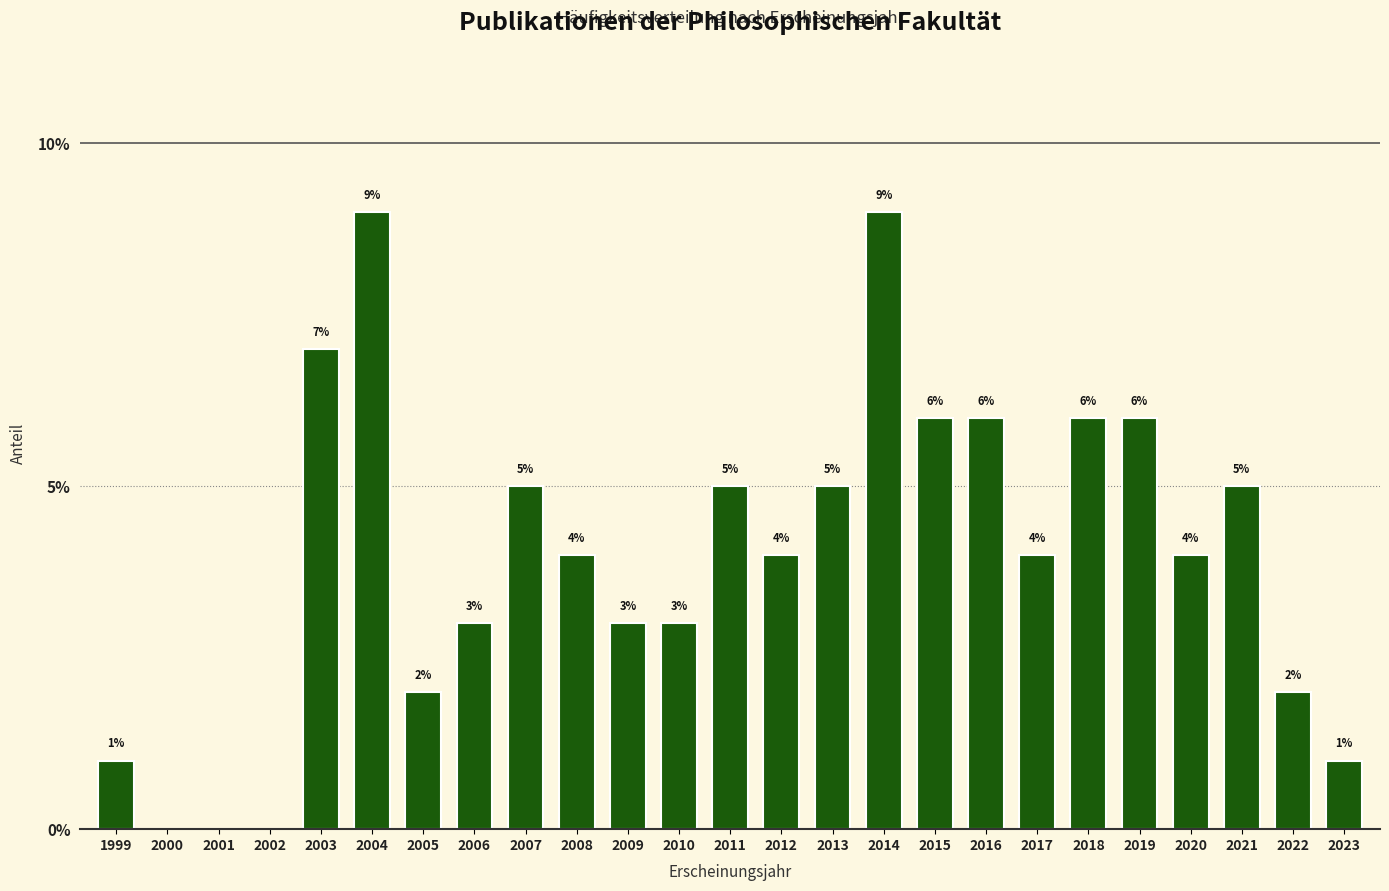

Reading left to right, list all the values displayed in this chart.

1999=1.0	2000=0.0	2001=0.0	2002=0.0	2003=7.0	2004=9.0	2005=2.0	2006=3.0	2007=5.0	2008=4.0	2009=3.0	2010=3.0	2011=5.0	2012=4.0	2013=5.0	2014=9.0	2015=6.0	2016=6.0	2017=4.0	2018=6.0	2019=6.0	2020=4.0	2021=5.0	2022=2.0	2023=1.0